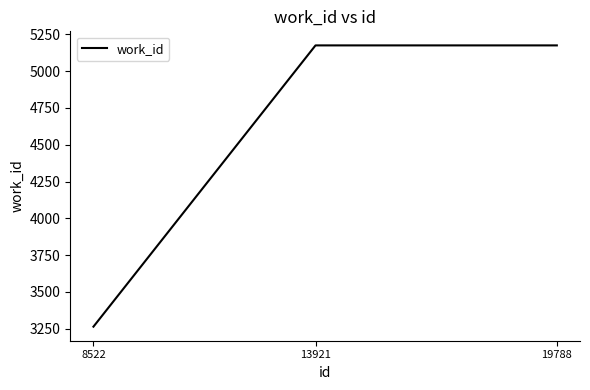

Is it true that the value at 13921 is 5175?

True